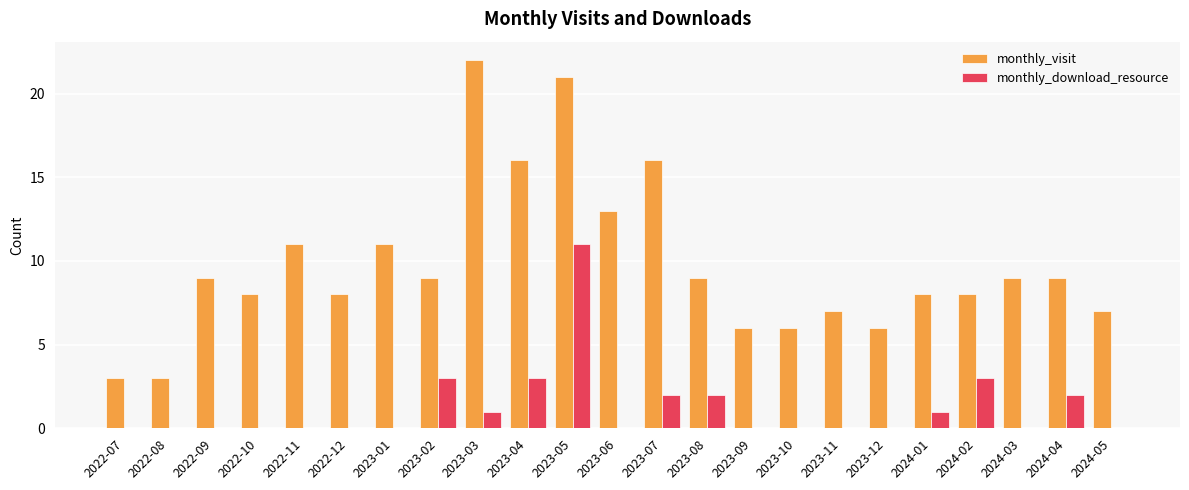

Does the chart contain stacked bars?

No